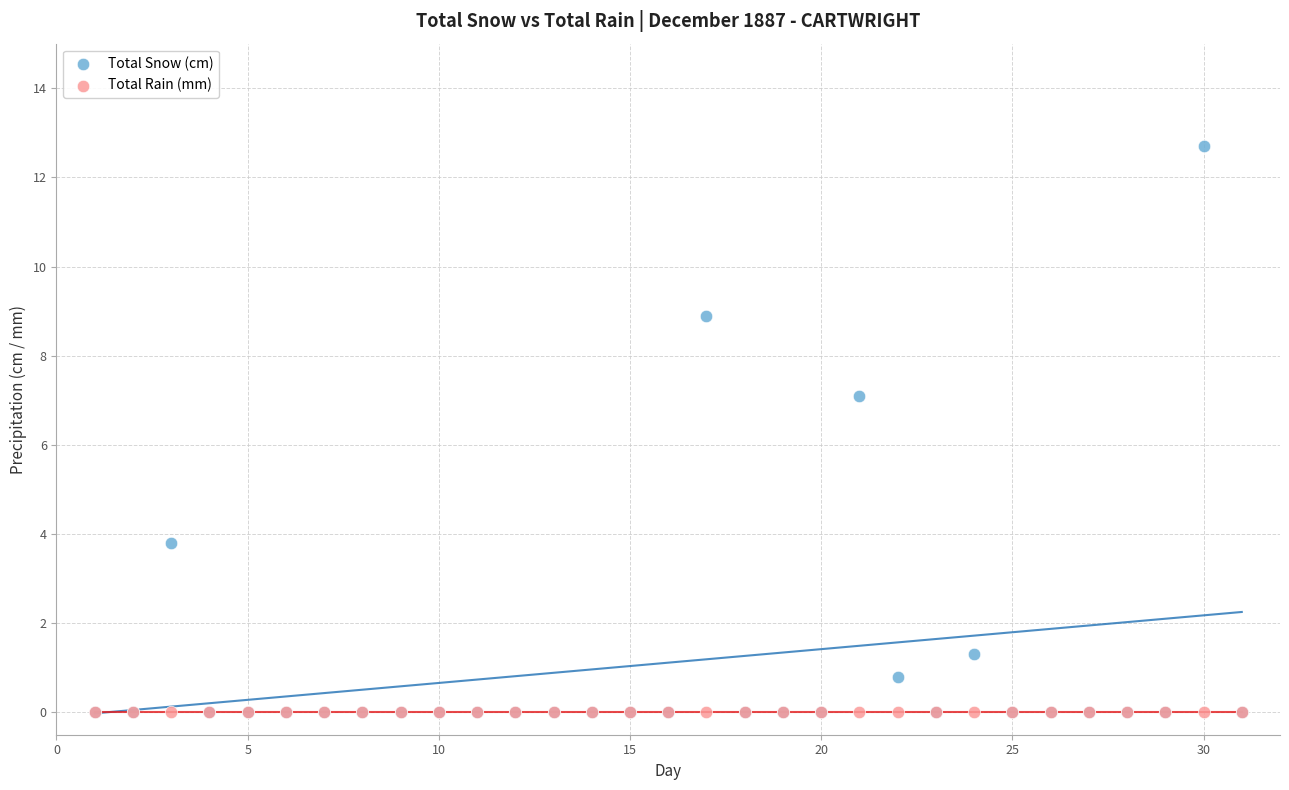

In the Total Snow (cm) series, what Y value is closest to 6?

7.1